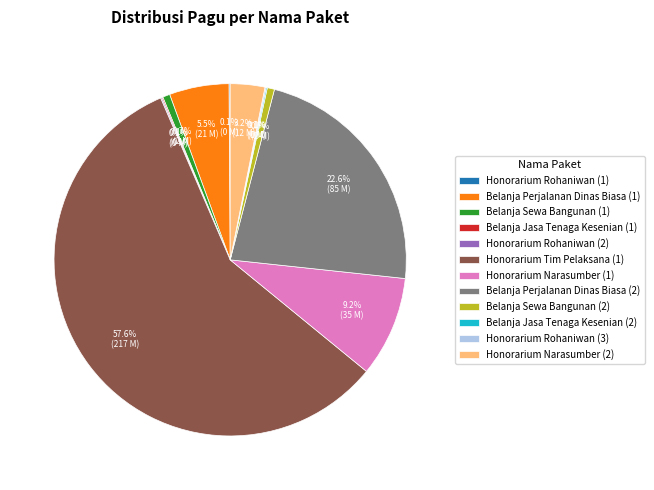

Which category has the biggest portion of the pie?

Honorarium Tim Pelaksana (1)